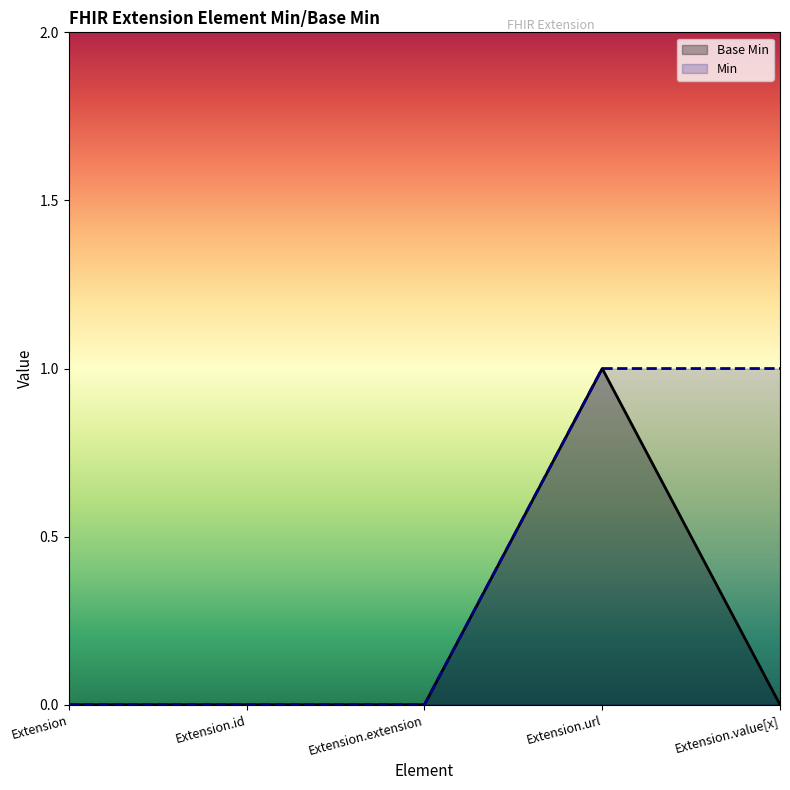

True or false: the data shows 1 at Extension.url.

True